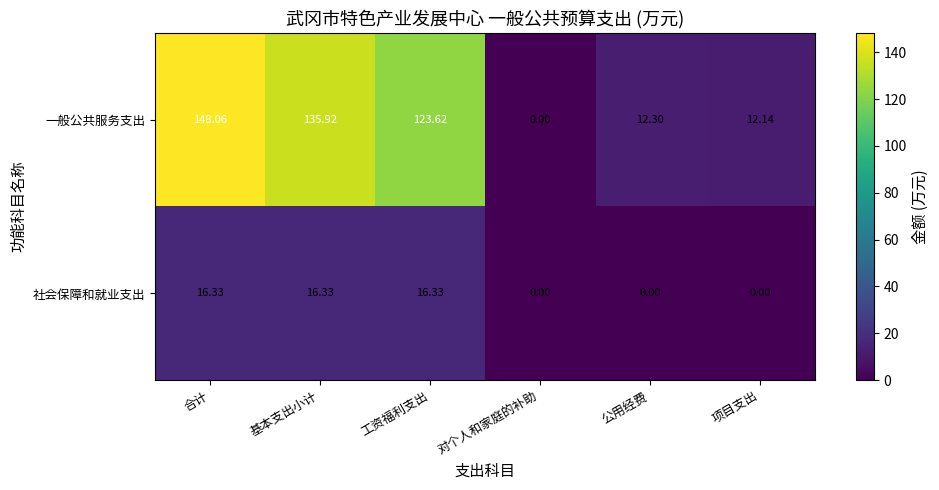

List the labels in order of 一般公共服务支出 value, largest first.

合计, 基本支出小计, 工资福利支出, 公用经费, 项目支出, 对个人和家庭的补助